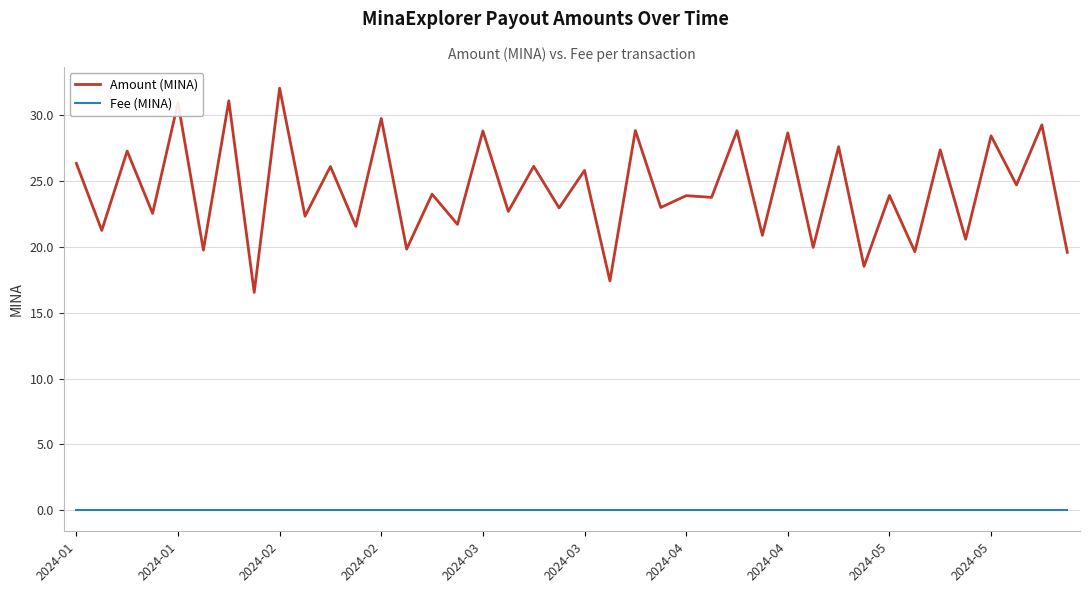

What is the maximum value shown in the chart?

32.1